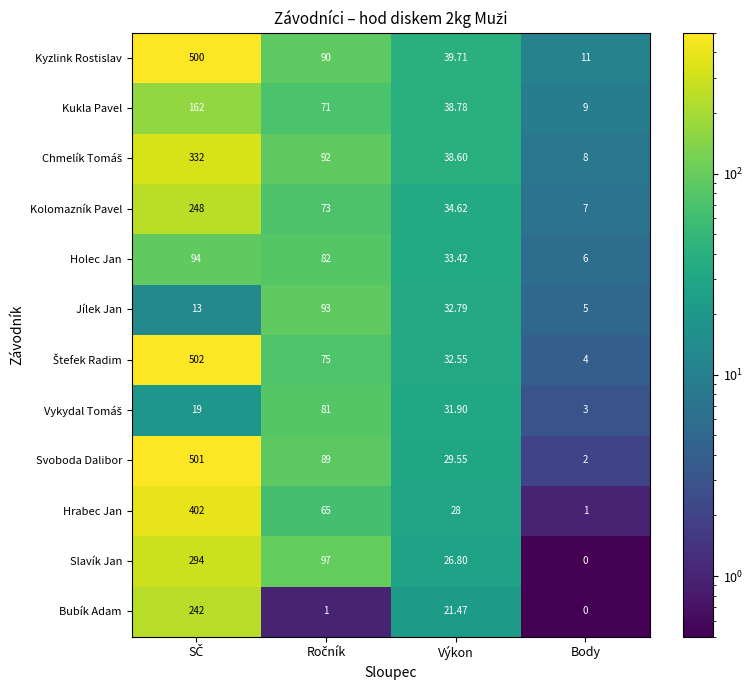

Which series has the widest spread of values?

Svoboda Dalibor